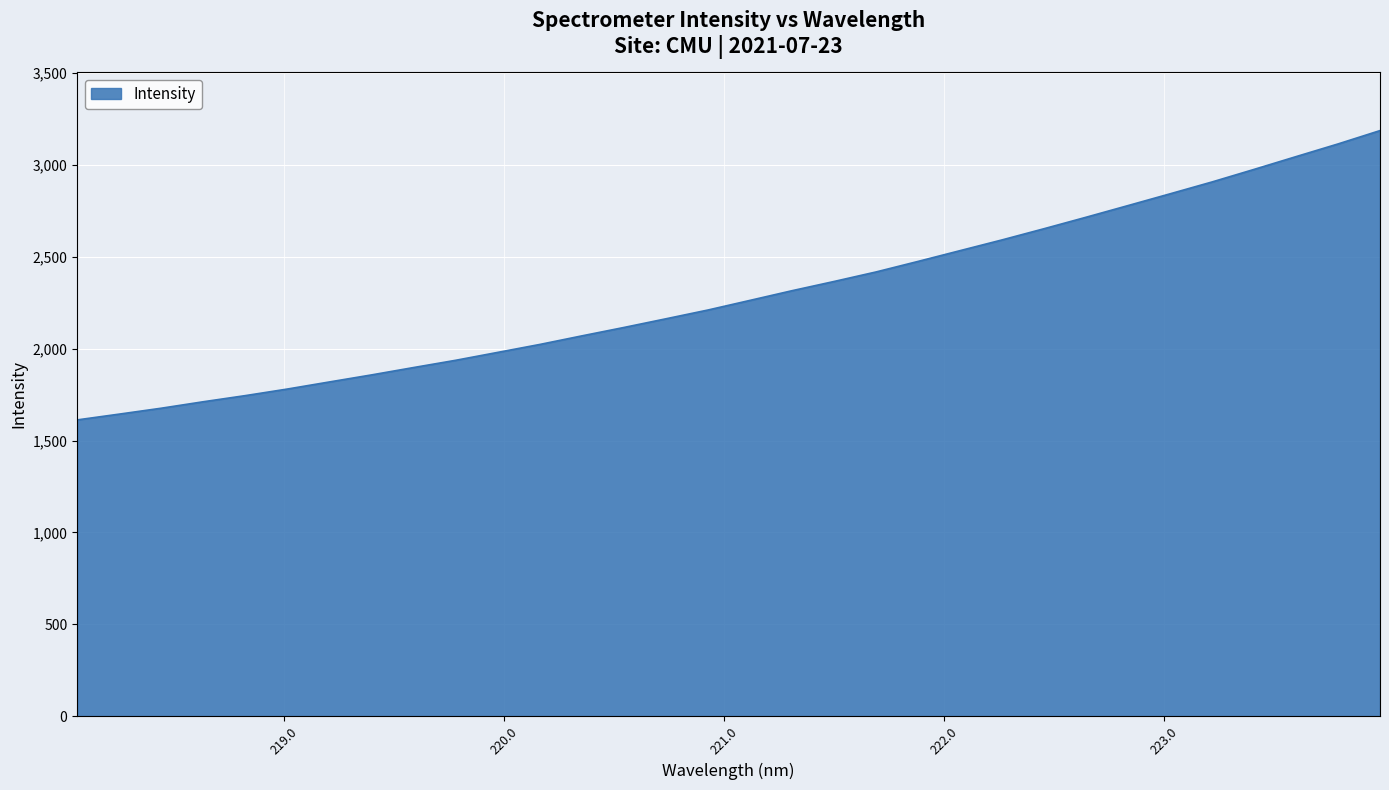

What is the difference between the maximum and minimum values?

1575.2